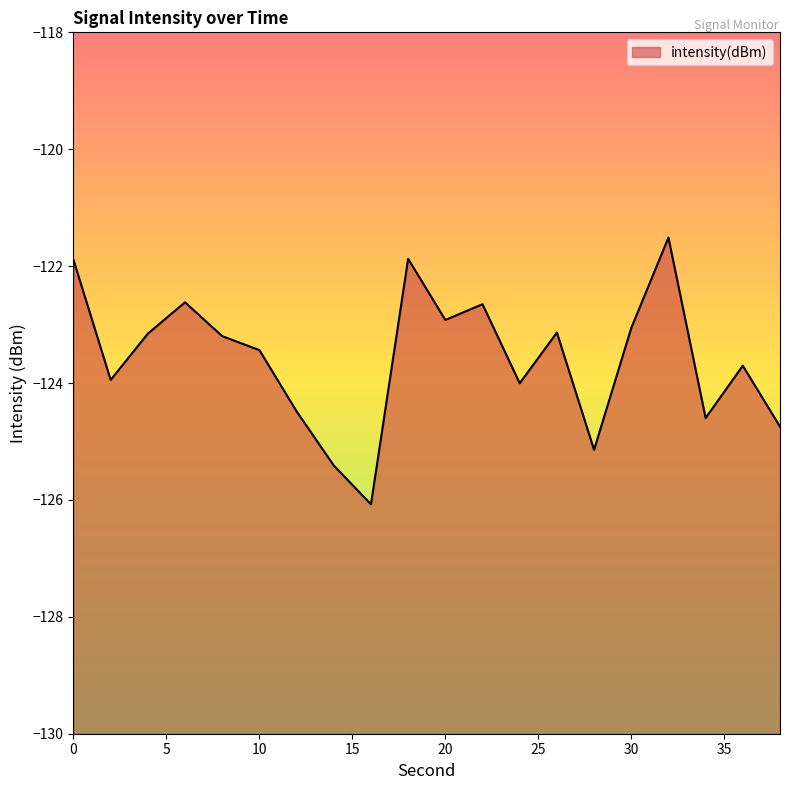

What is the change in value from 8 to 26?

+0.1